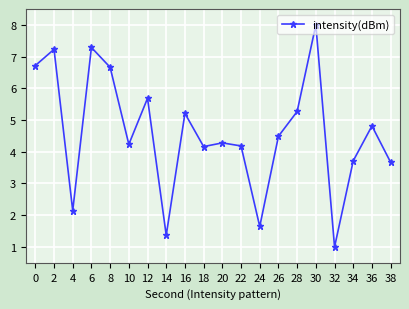

What is the change in value from 30 to 38?

-4.3